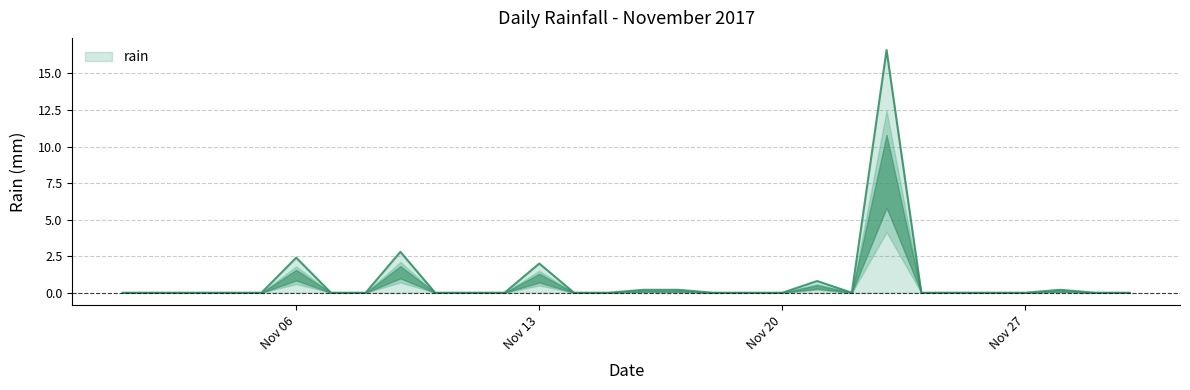

What is the difference between the maximum and minimum values?

16.6